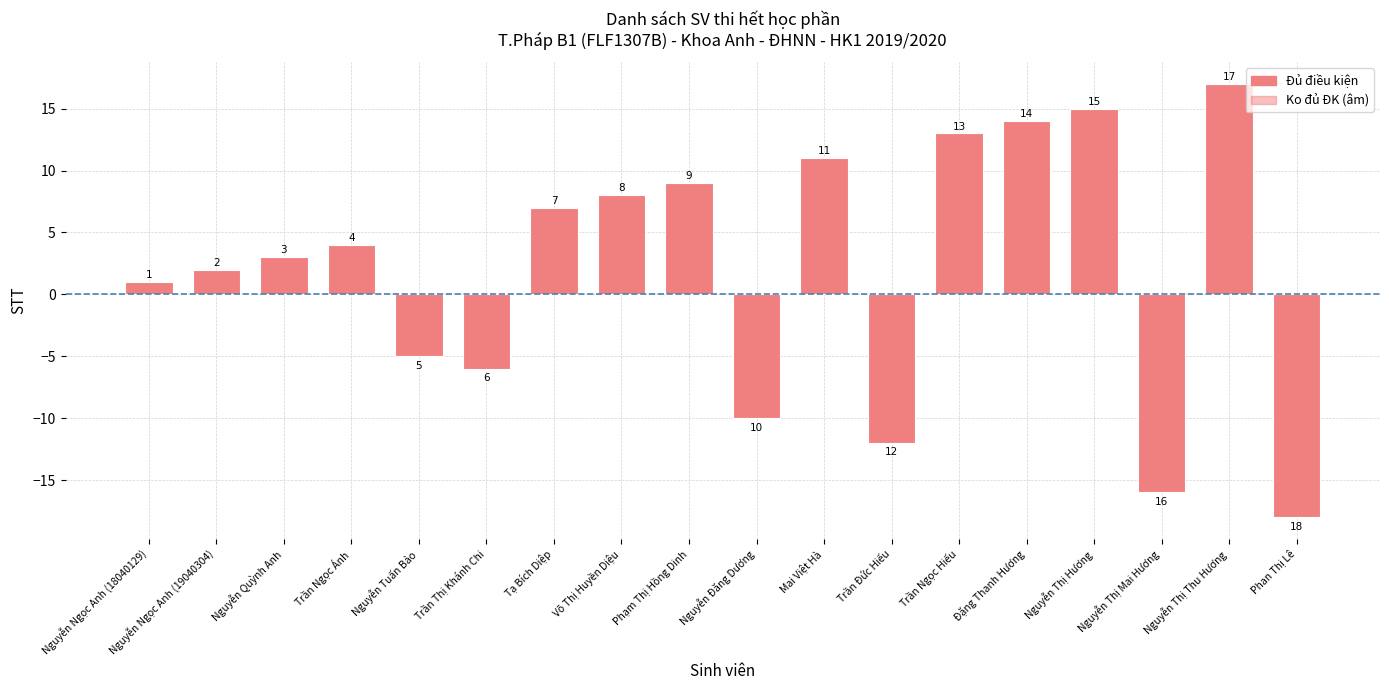

What is the label of the 9th bar from the right?

Nguyễn Đăng Dương